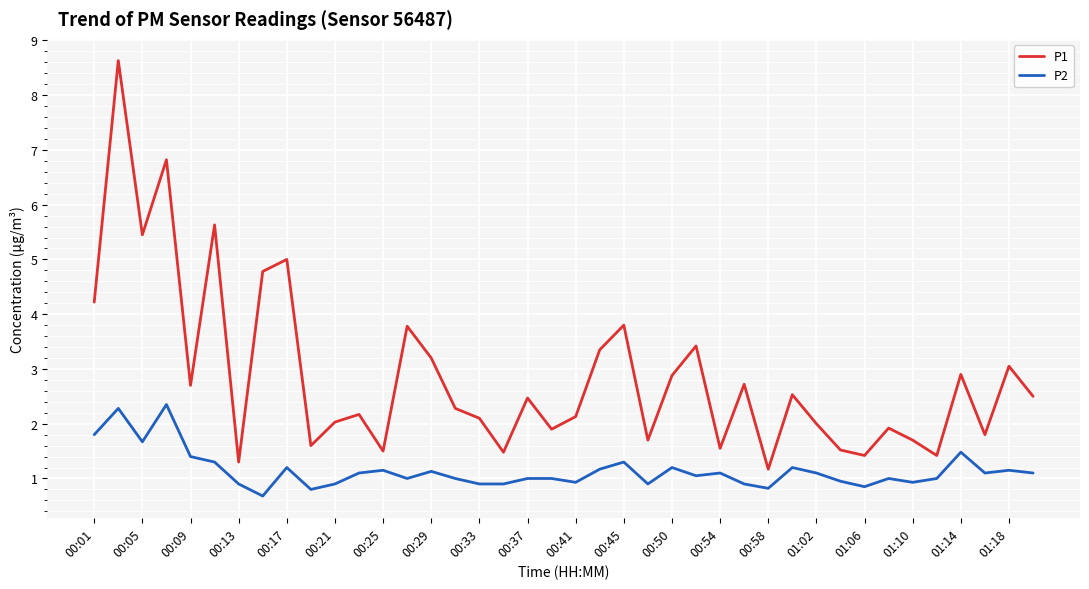

Which series has the largest total across all categories?

P1